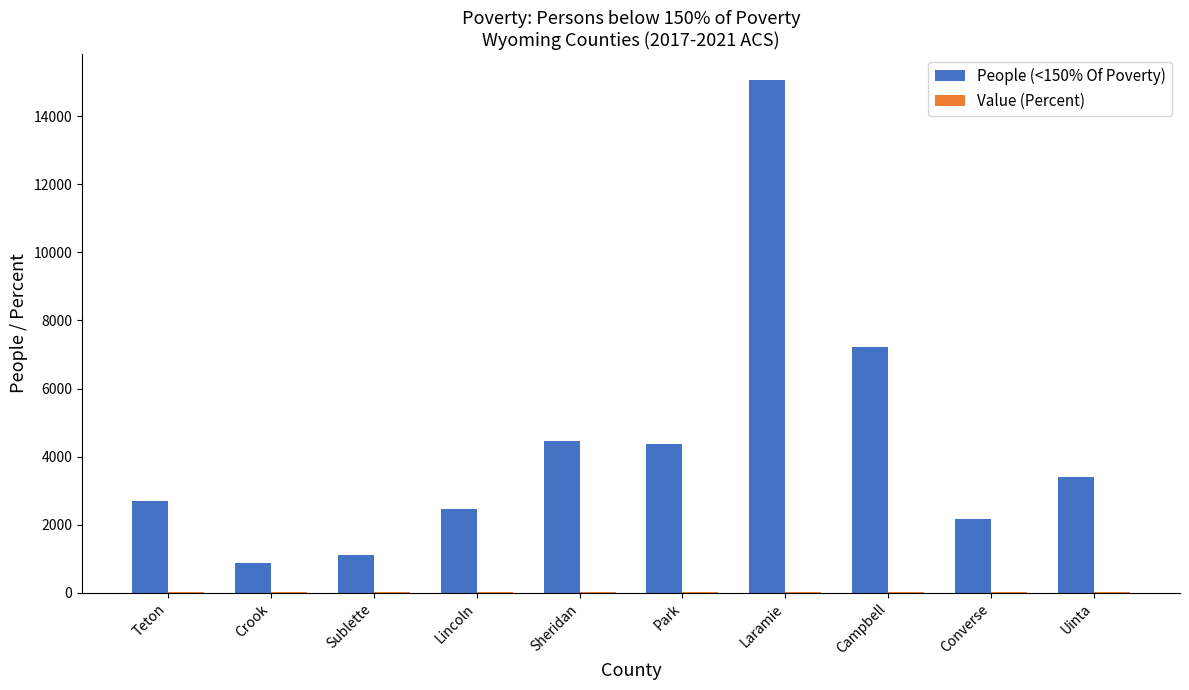

Which category has the highest value across all series?

Laramie